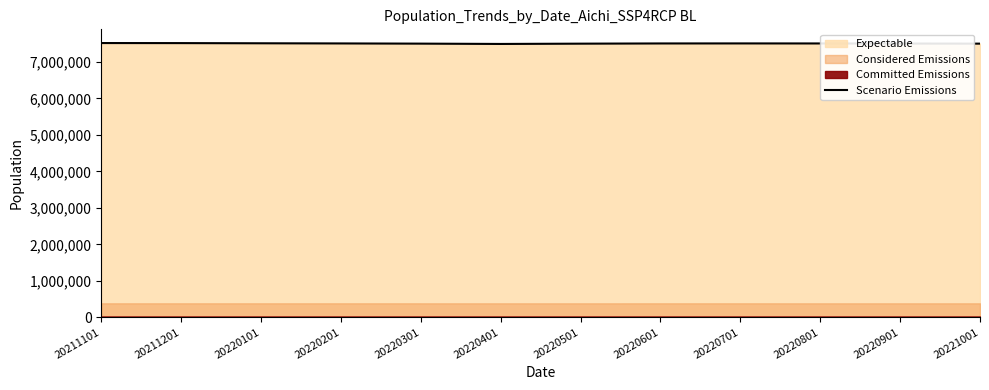

The chart shows a value of 13097714 at 20220601. True or false?

False